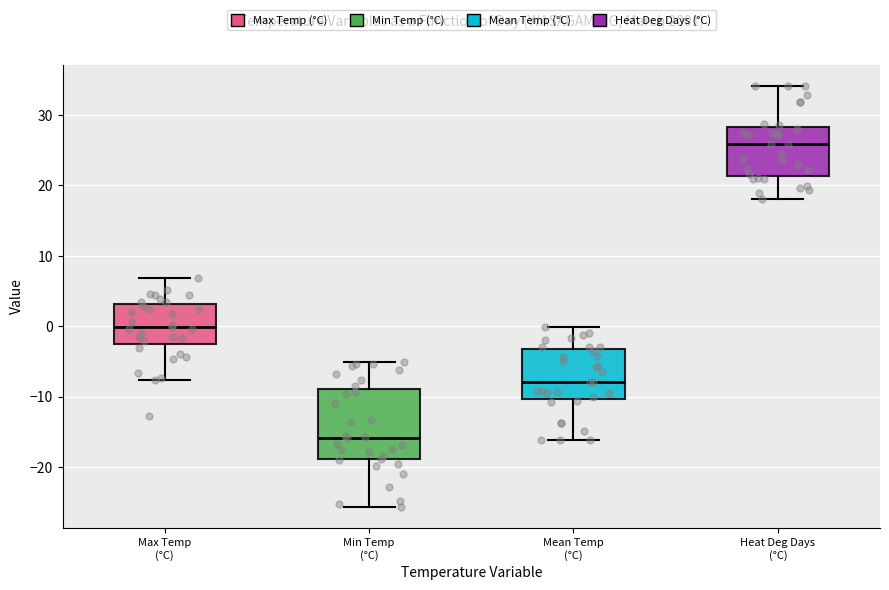

Where does the upper whisker of the box for Mean Temp (°C) end on the y-axis? The values are not printed on the chart, so give them approximately, as read against the axis.

0